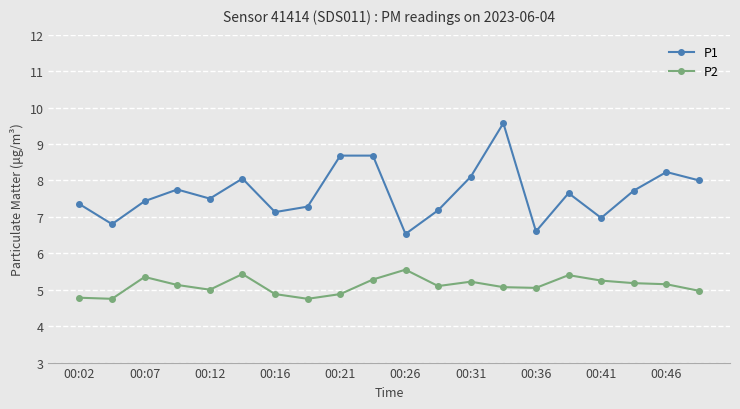

Which series has the widest spread of values?

P1